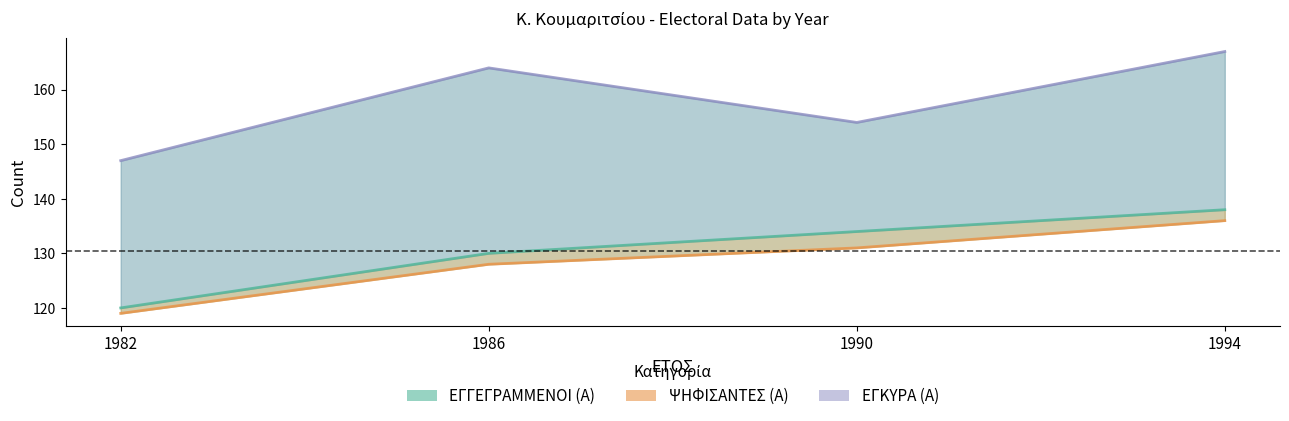

What is the difference between the second highest and minimum values in the ΕΓΚΥΡΑ (Α) line series?

12